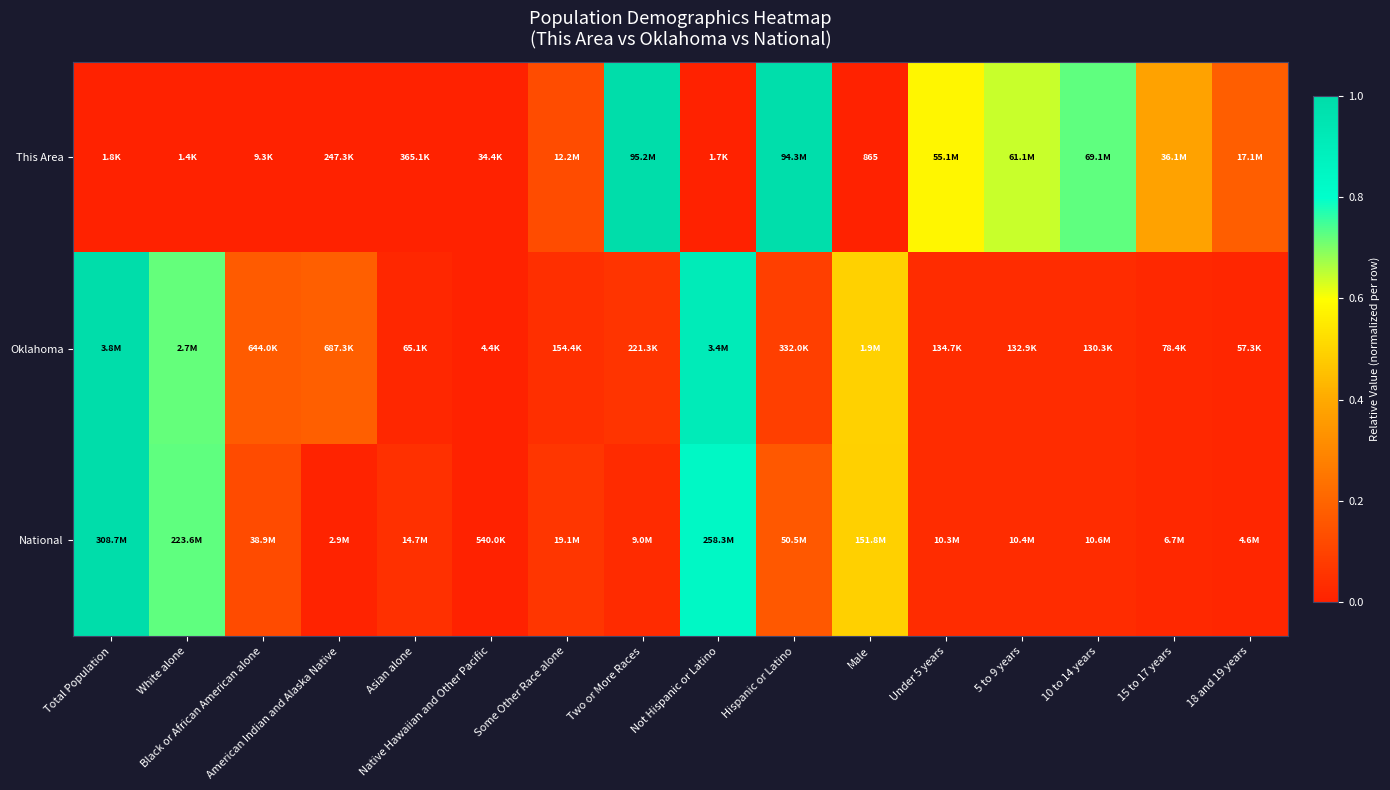

Which category has the lowest value across all series?

Male